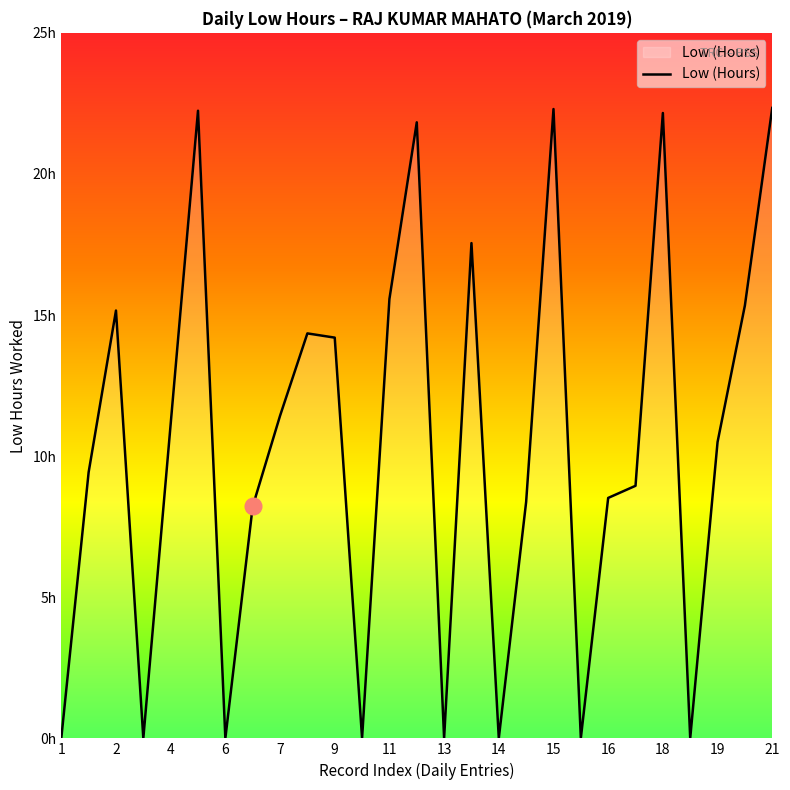

Does the chart display data point markers on the line(s)?

No